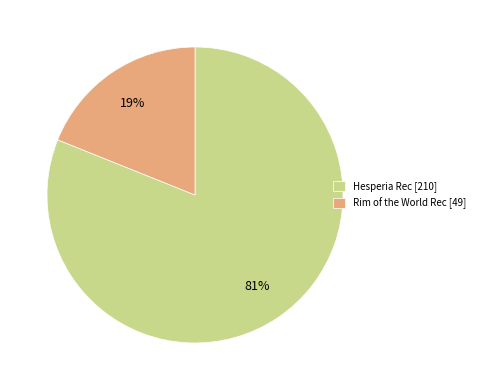

Is there any slice that represents more than half of the pie?

Yes